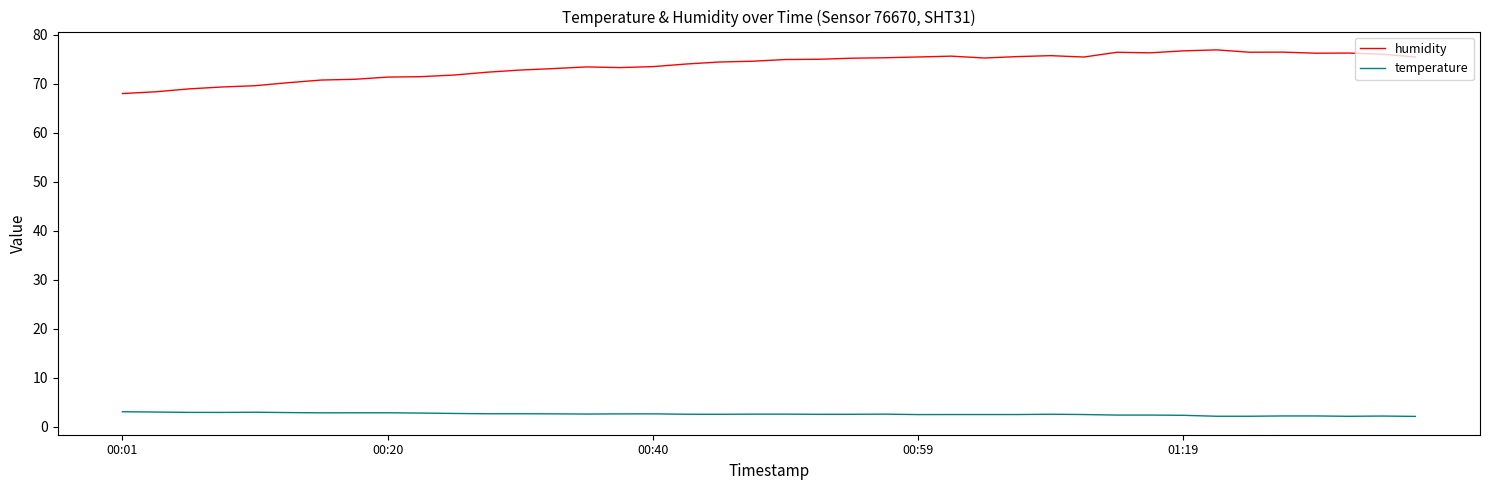

What is the average value of the humidity series?

73.8